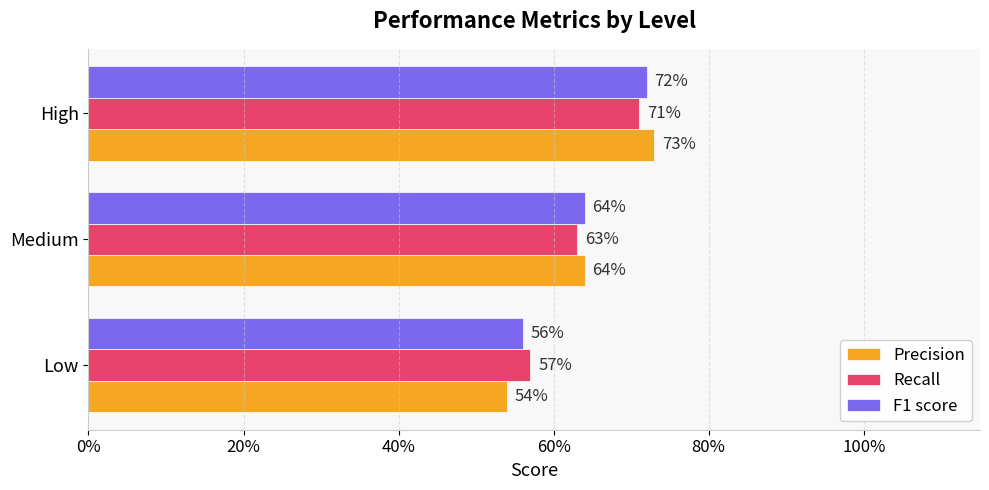

What is the minimum value for F1 score?

0.6